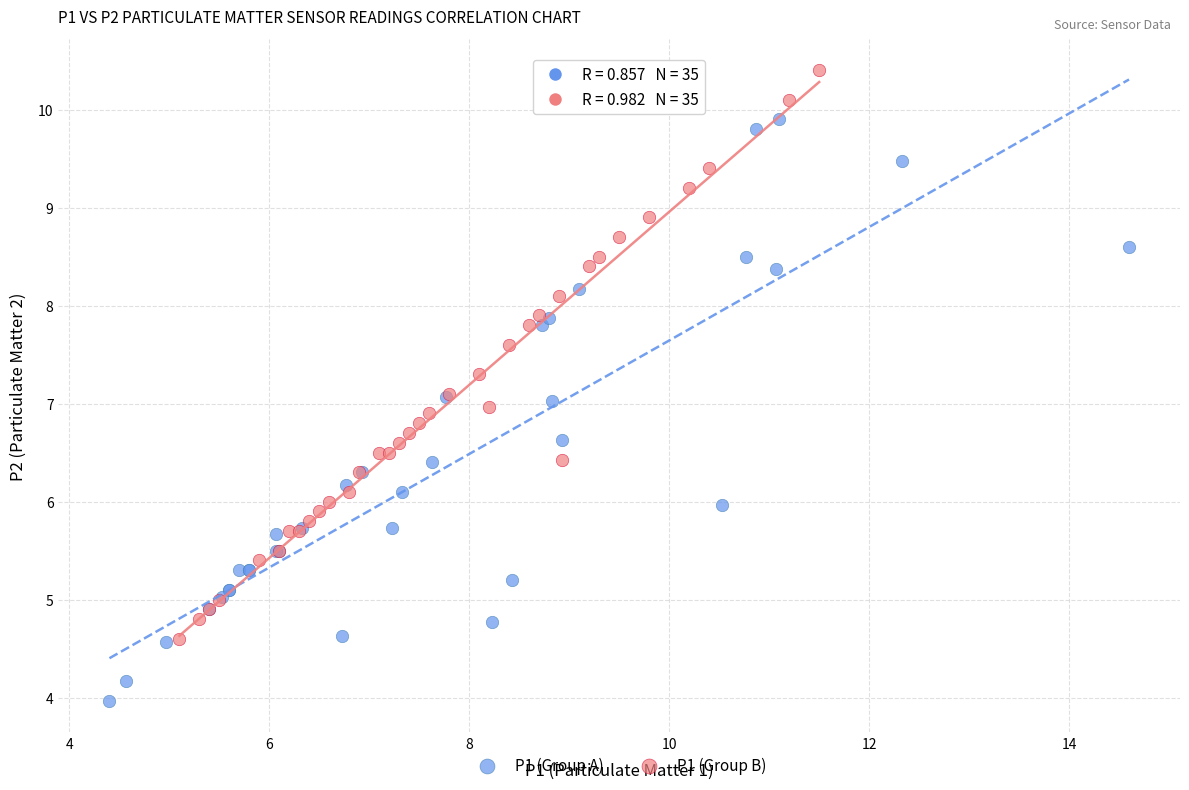

Which series contains the highest Y value?

P1 (Group B)